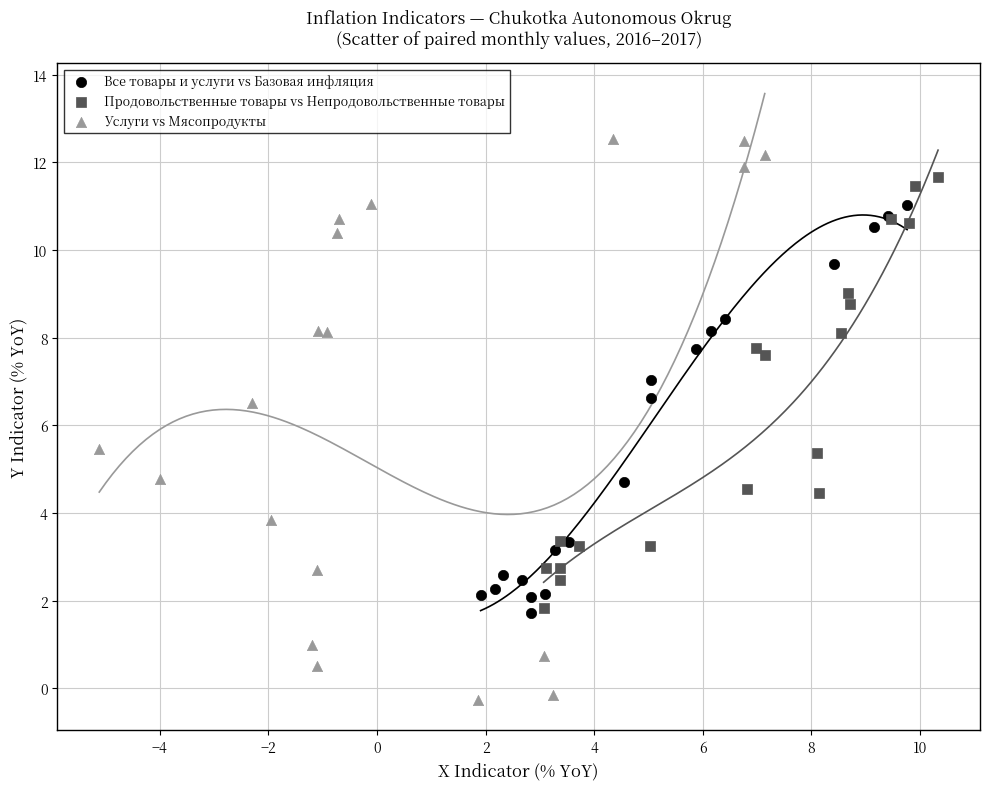

Which series contains the lowest Y value?

Услуги vs Мясопродукты